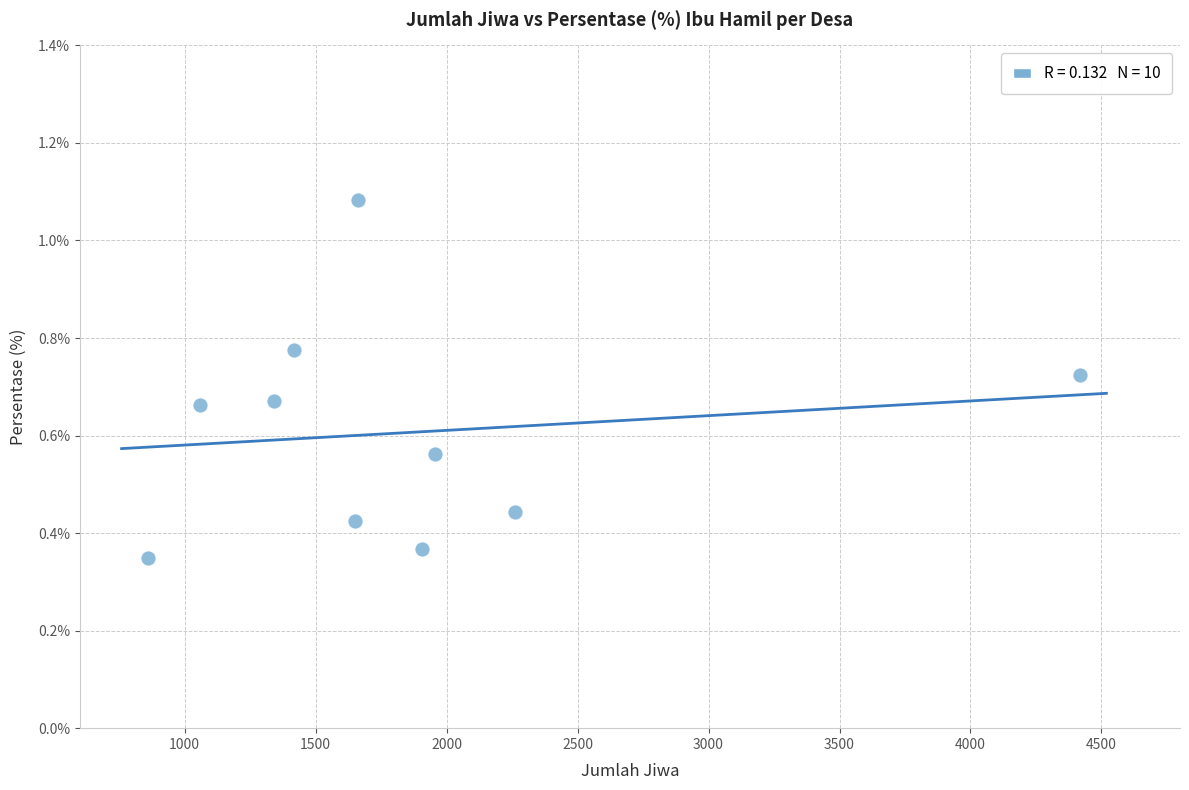

What is the range of X values (max minus min)?

3560.0